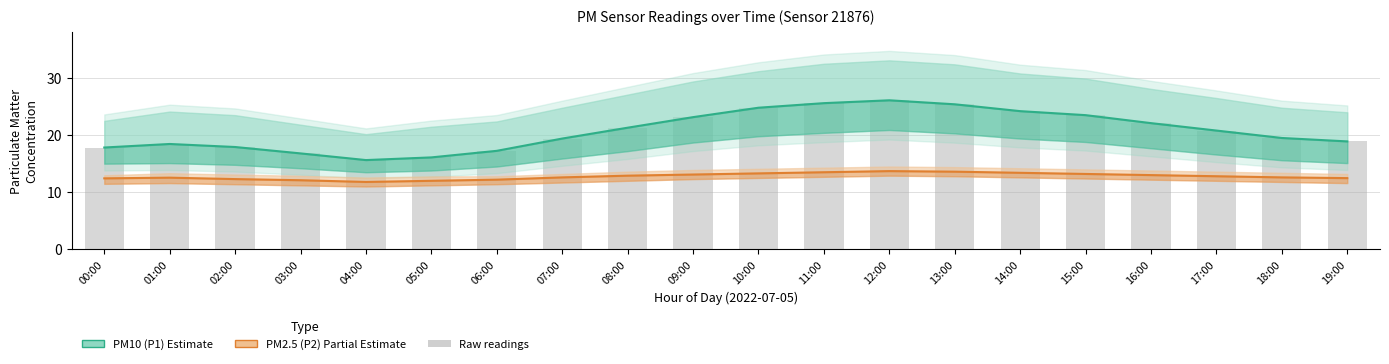

At how many categories does at least one series exceed 18?

14